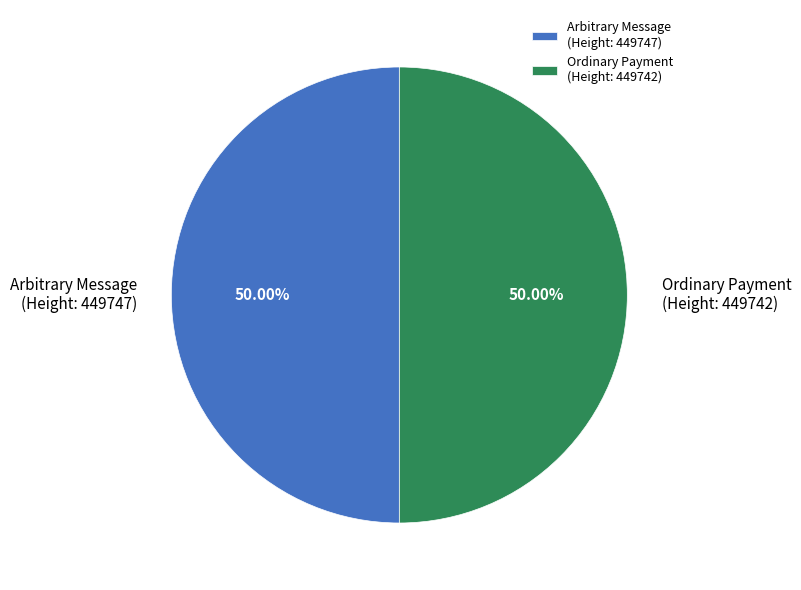

What is the ratio of the value at Ordinary Payment (Height: 449742) to the value at Arbitrary Message (Height: 449747)?

1.0